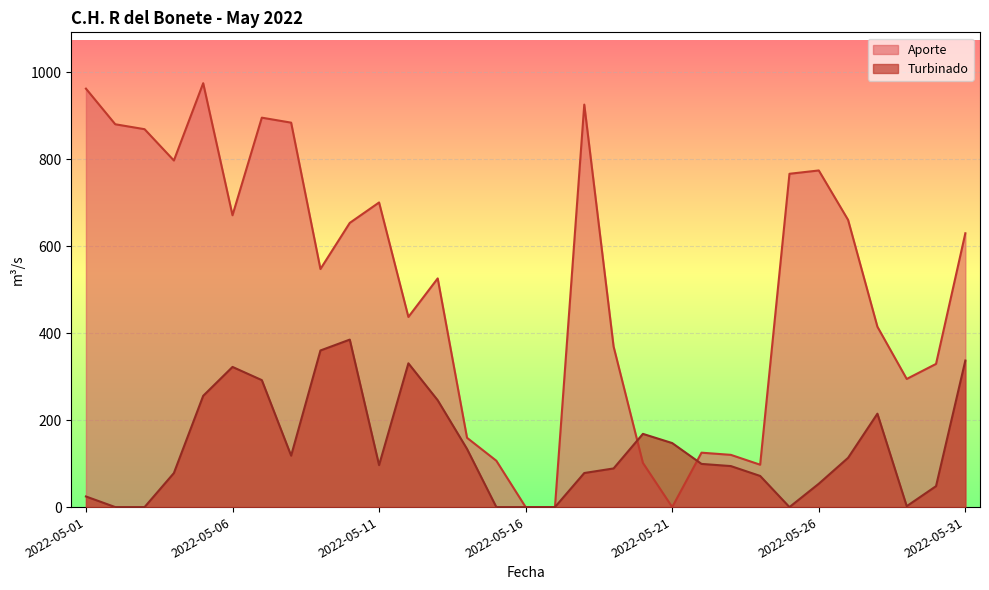

How many interior local peaks does the Turbinado series have?

5